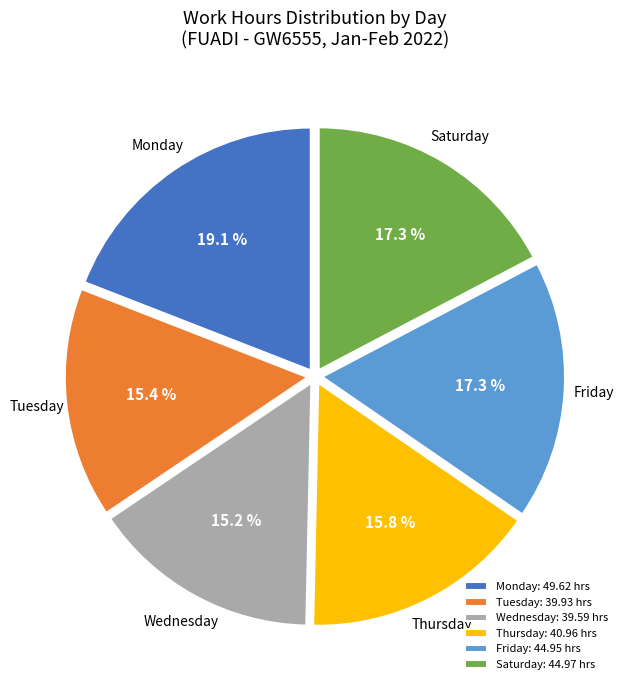

What percentage is NOT represented by Monday: 49.62 hrs?

80.9%